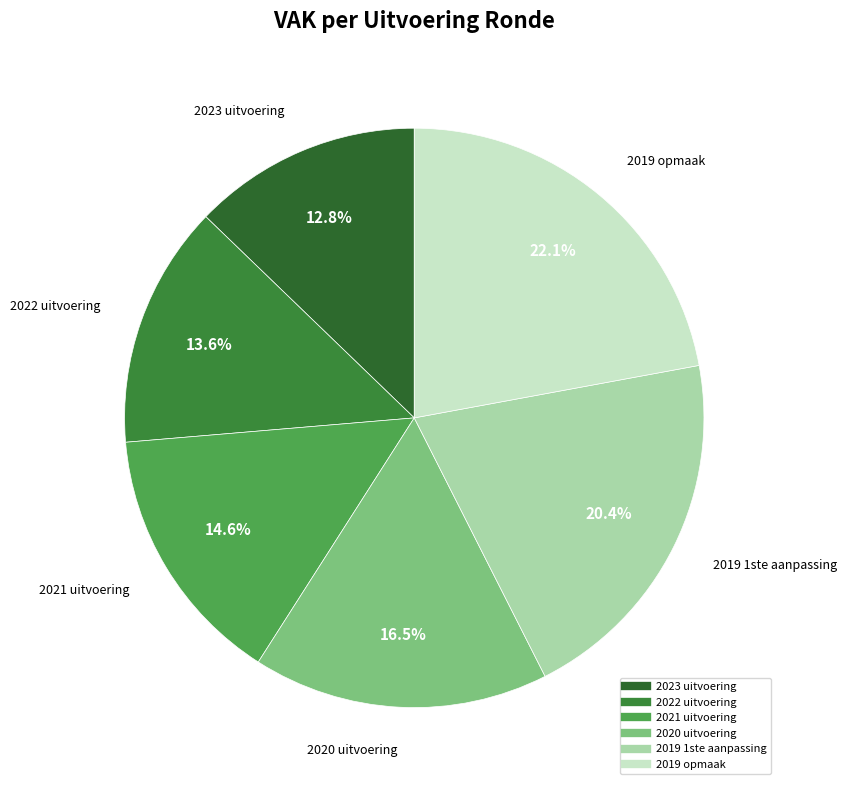

What is the total percentage of 2019 opmaak and 2019 1ste aanpassing?

42.5%